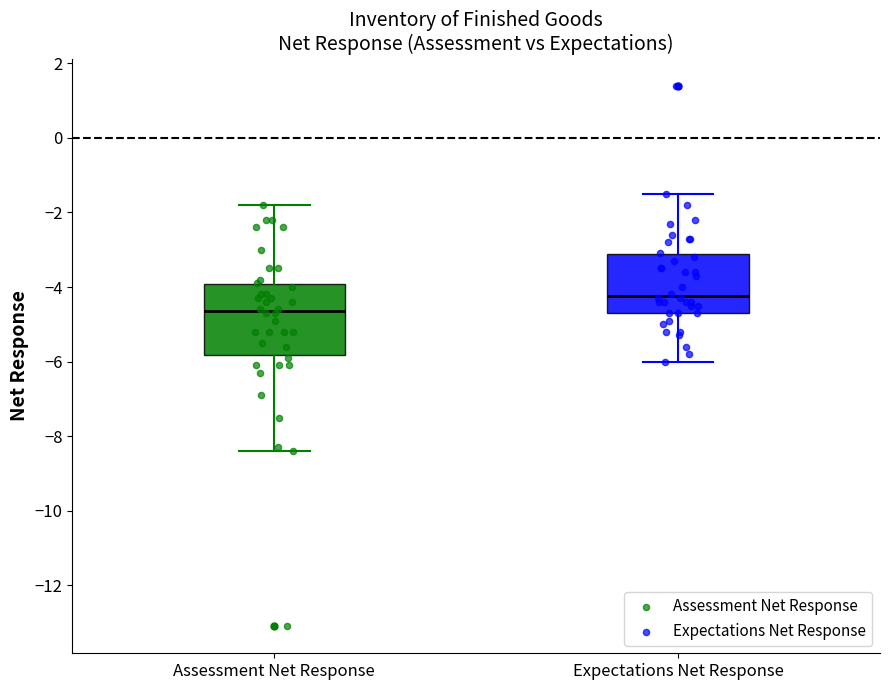

Where does the lower whisker of the box for Assessment Net Response end on the y-axis? The values are not printed on the chart, so give them approximately, as read against the axis.

-8.4